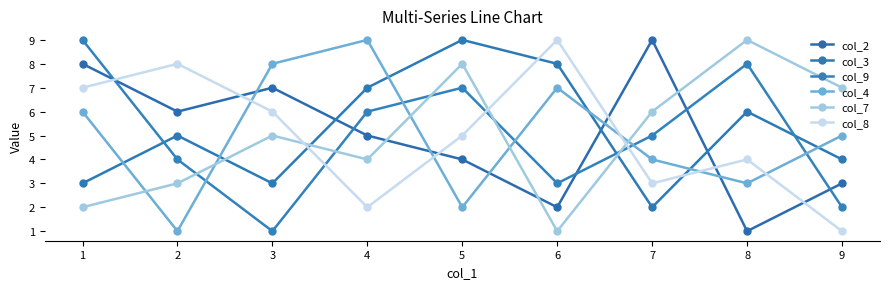

Read the col_2 value at 4.

5